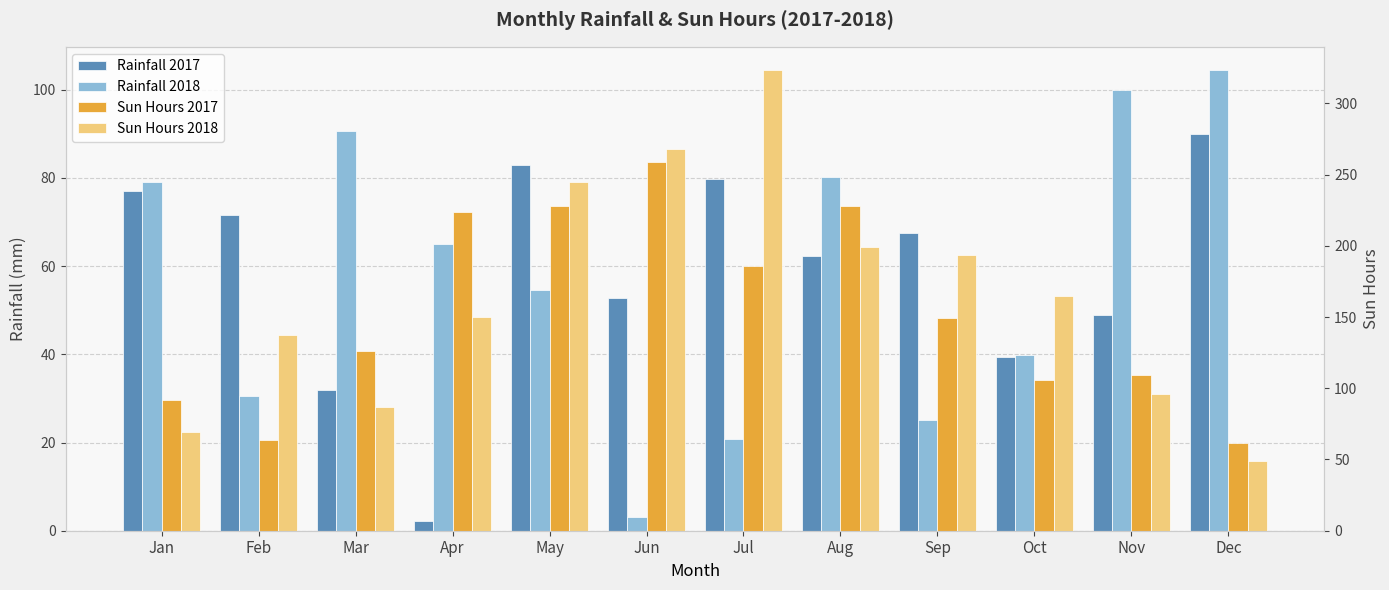

Which series has the largest range (max minus min)?

Sun Hours 2018